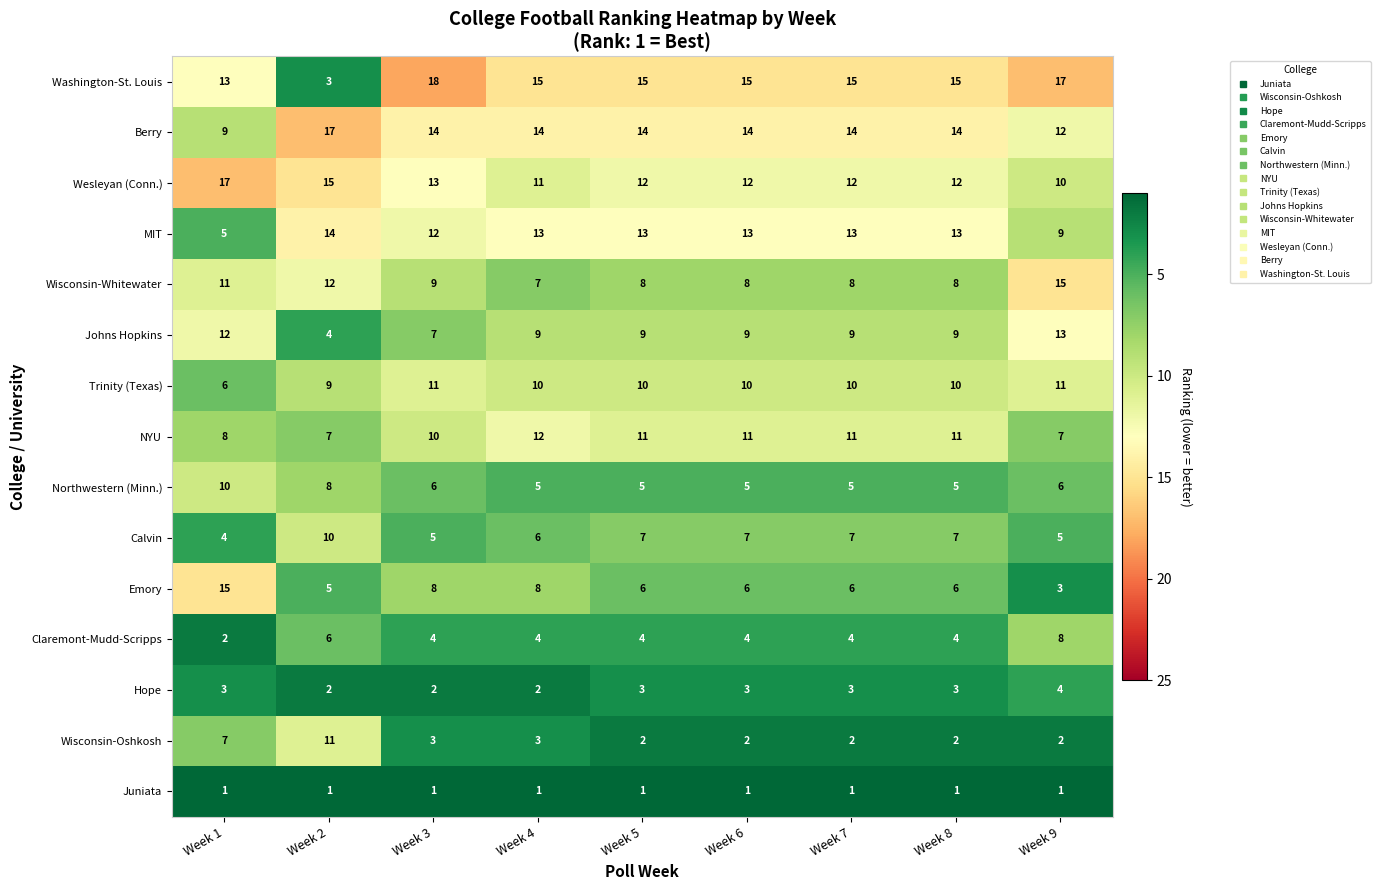

Which series changed the most between Week 2 and Week 4?

Washington-St. Louis